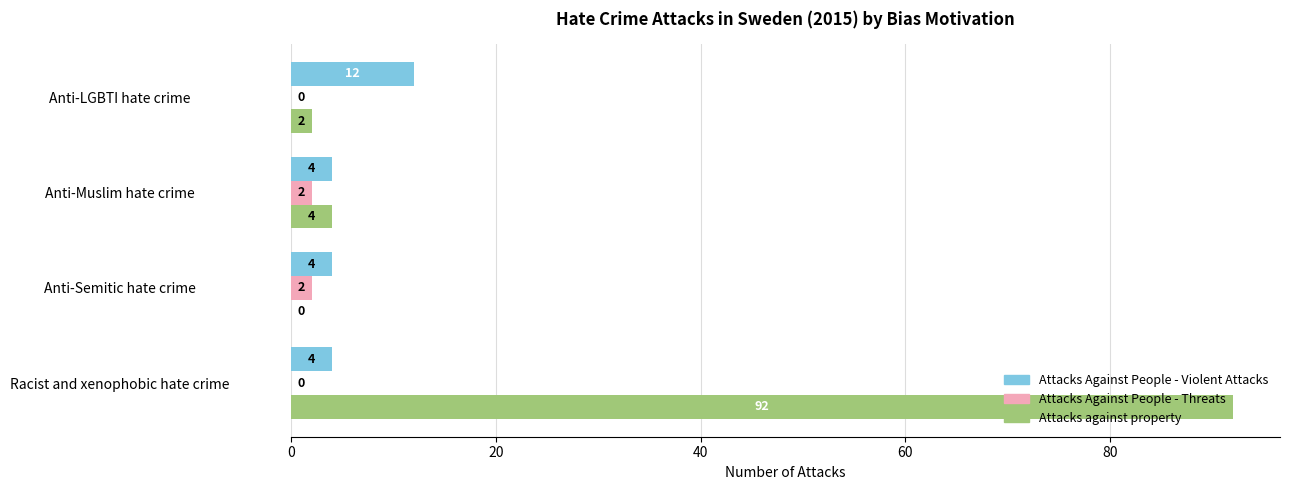

Between Racist and xenophobic hate crime and Anti-Semitic hate crime, which series saw the biggest shift?

Attacks against property